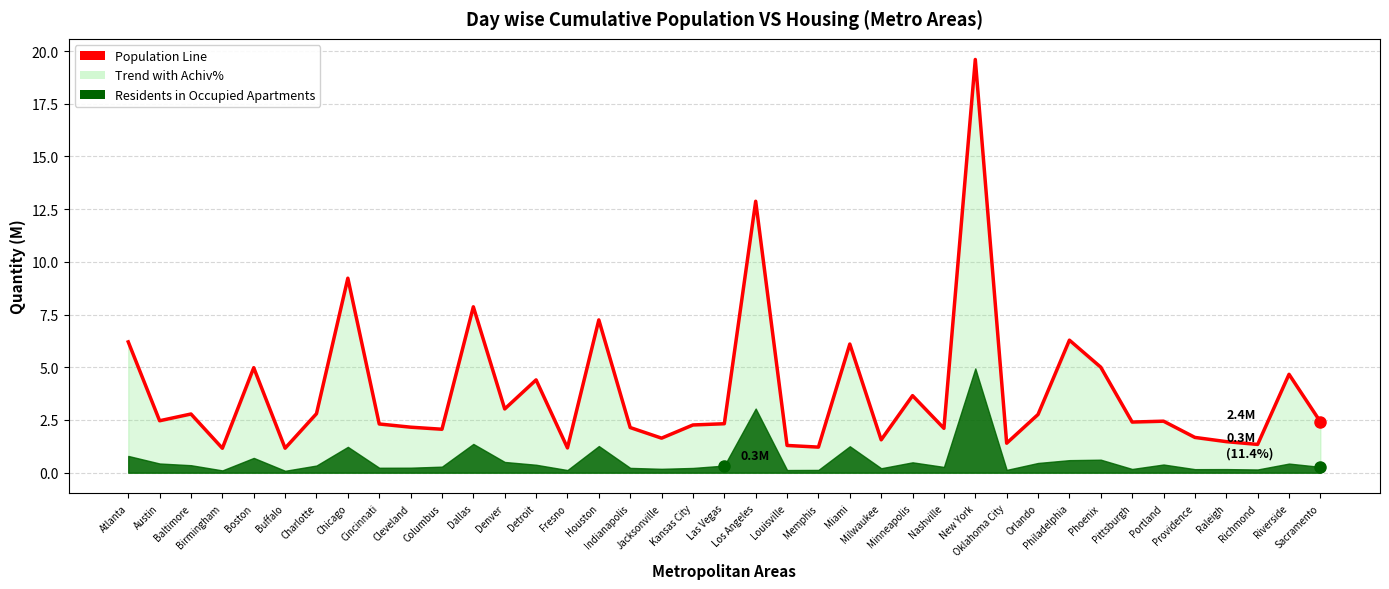

What position from the left is Detroit?

14